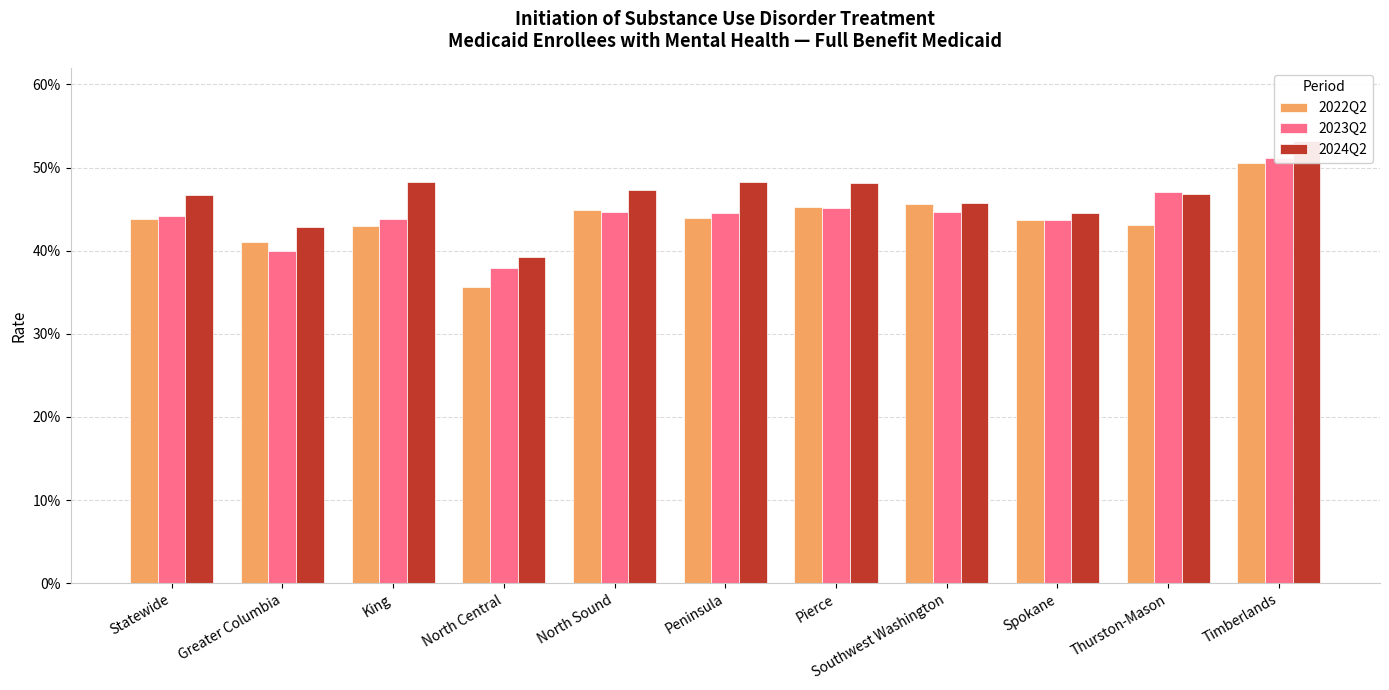

True or false: 2022Q2 has a value of 0.4 at Spokane.

True